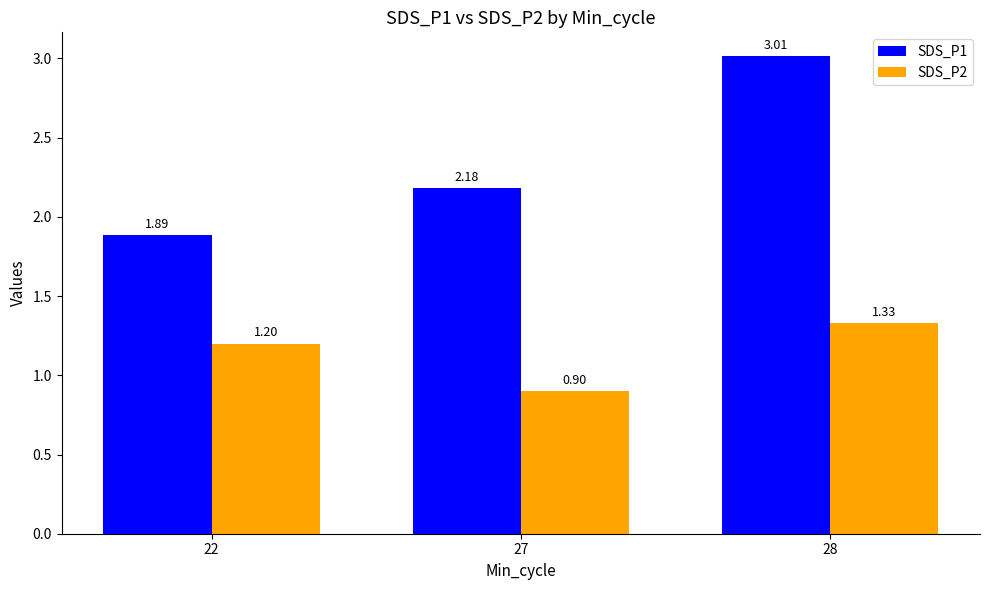

The SDS_P2 series shows 1.8 at 28. True or false?

False